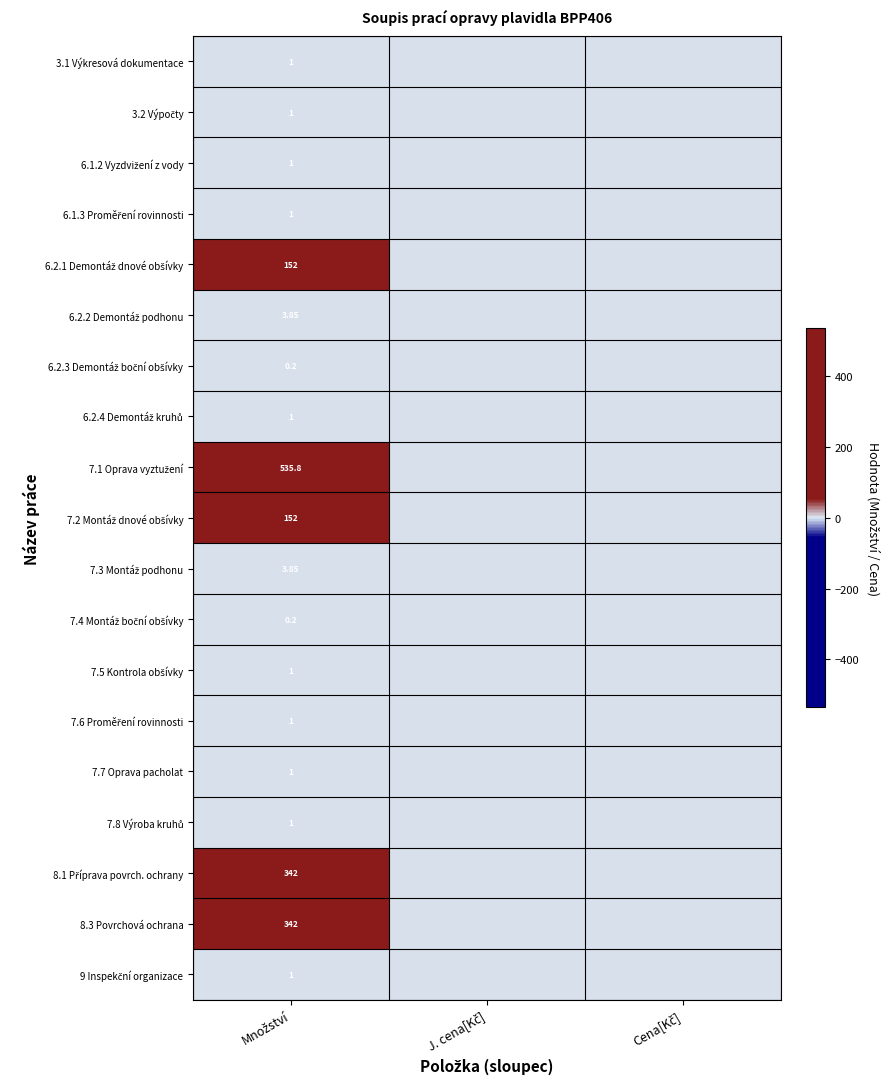

Which series has the largest total across all categories?

7.1 Oprava vyztužení